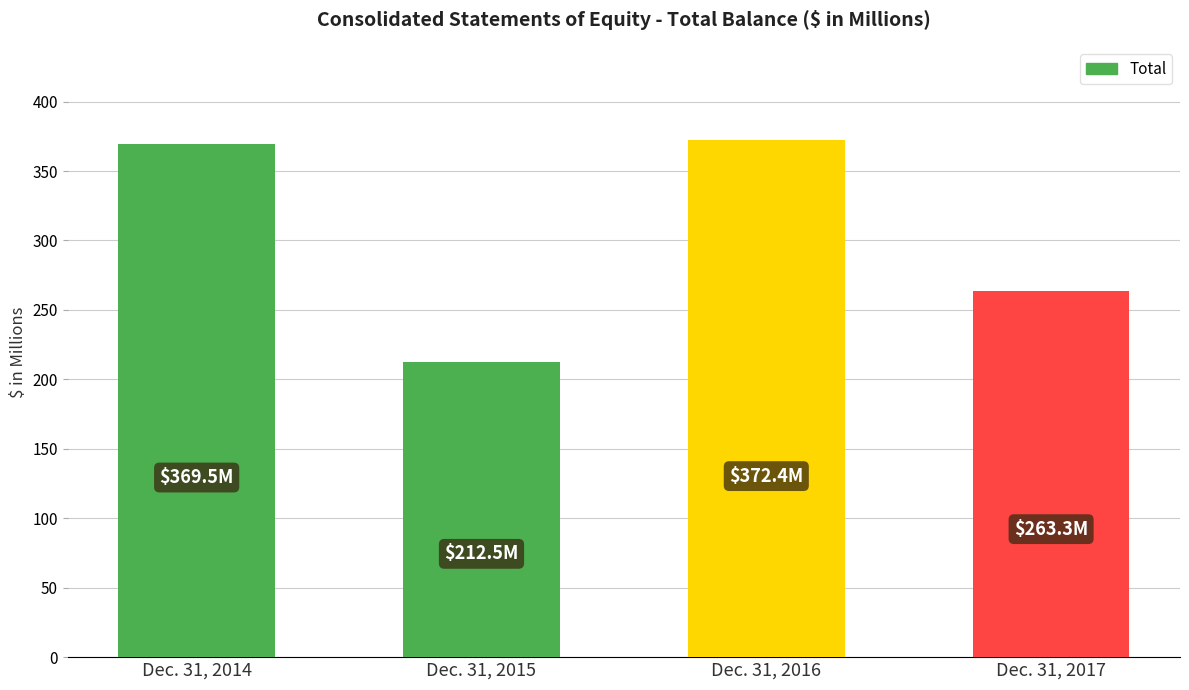

Reading right to left, transcribe all the data shown in this chart.

Dec. 31, 2017=263.3	Dec. 31, 2016=372.4	Dec. 31, 2015=212.5	Dec. 31, 2014=369.5